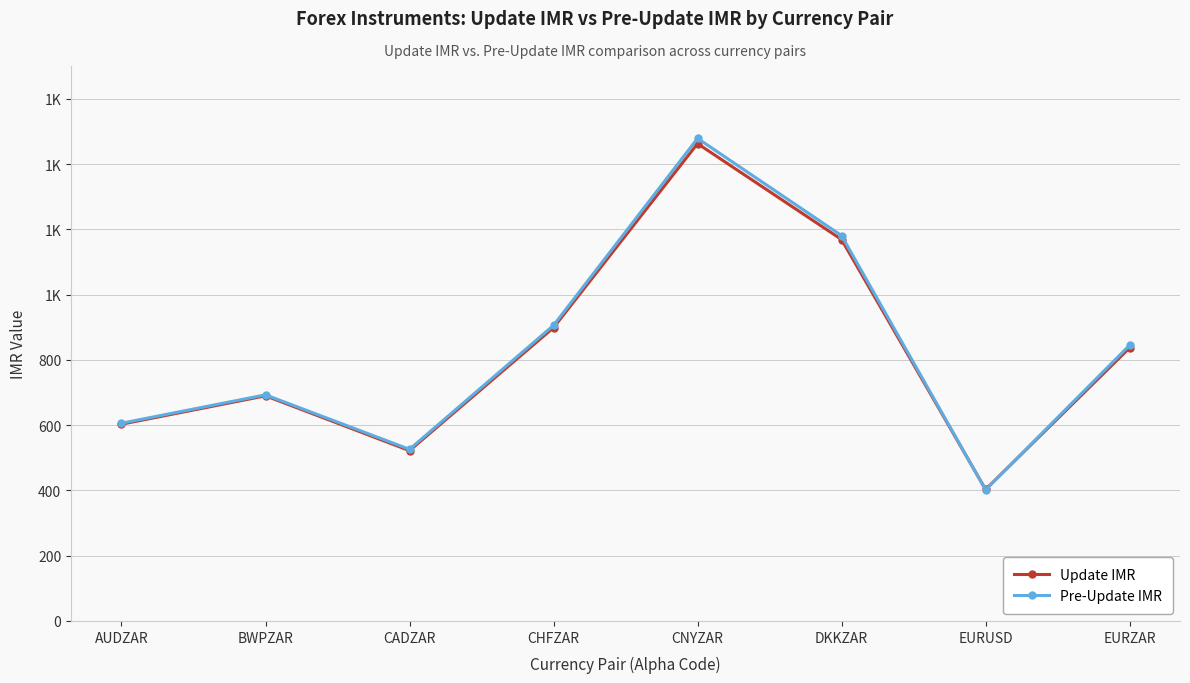

In Pre-Update IMR, how many points are lower than both neighbors (excluding endpoints)?

2